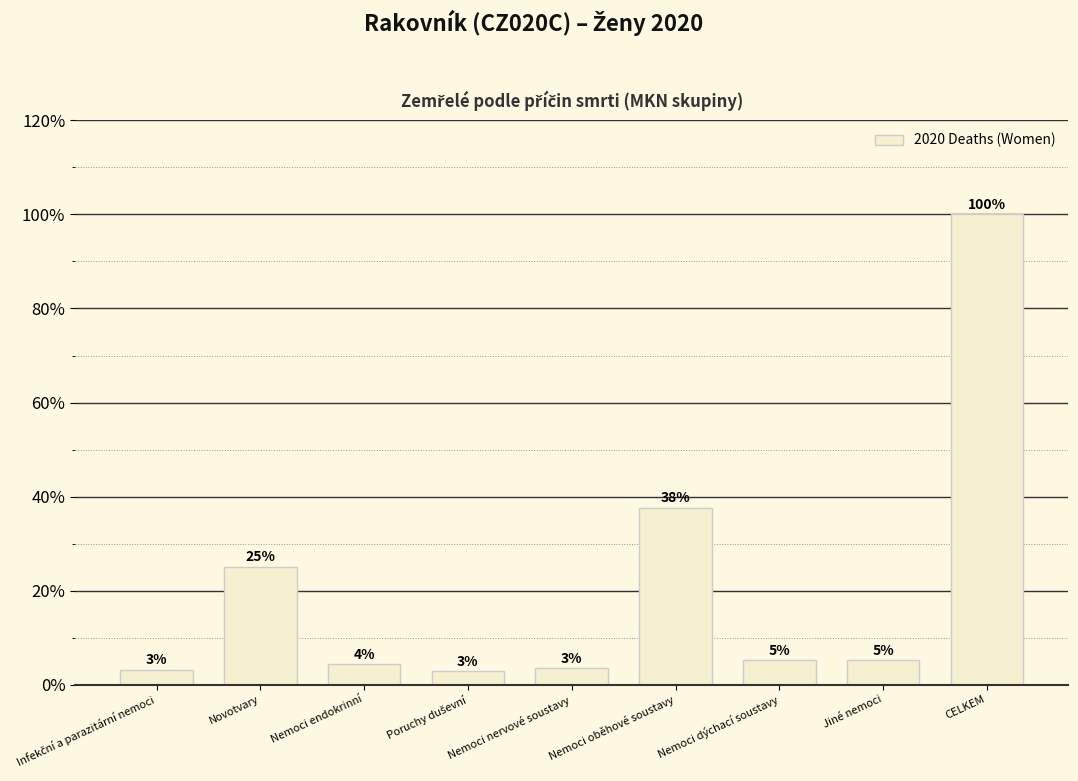

List the labels in order of value, largest first.

CELKEM, Nemoci oběhové soustavy, Novotvary, Nemoci dýchací soustavy, Jiné nemoci, Nemoci endokrinní, Nemoci nervové soustavy, Infekční a parazitární nemoci, Poruchy duševní